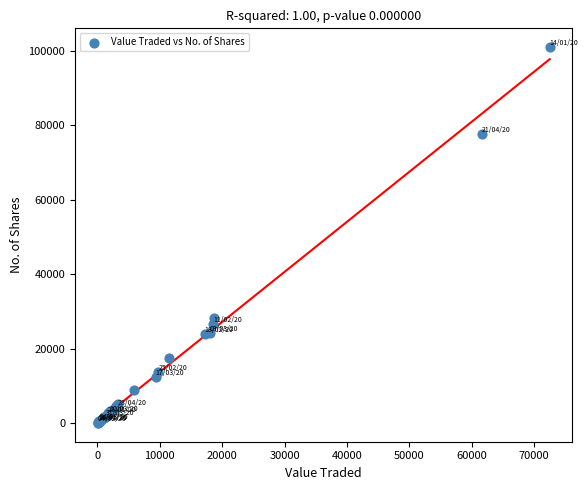

What Y value in the scatter plot is closest to 50481?

28252